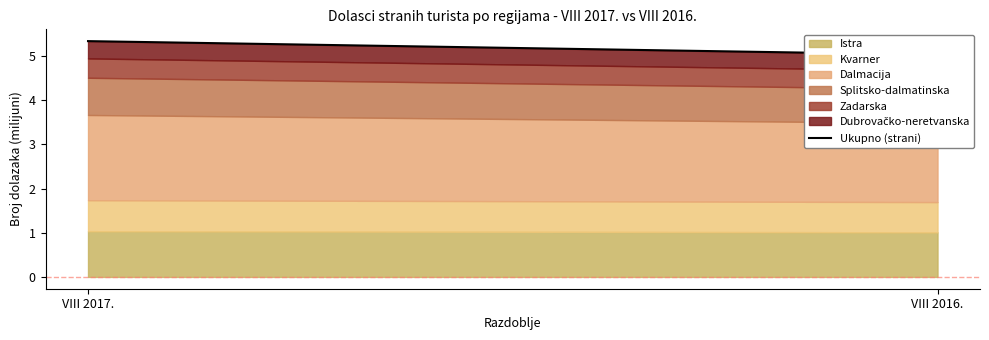

At which category does the chart reach its peak across all series?

VIII 2017.